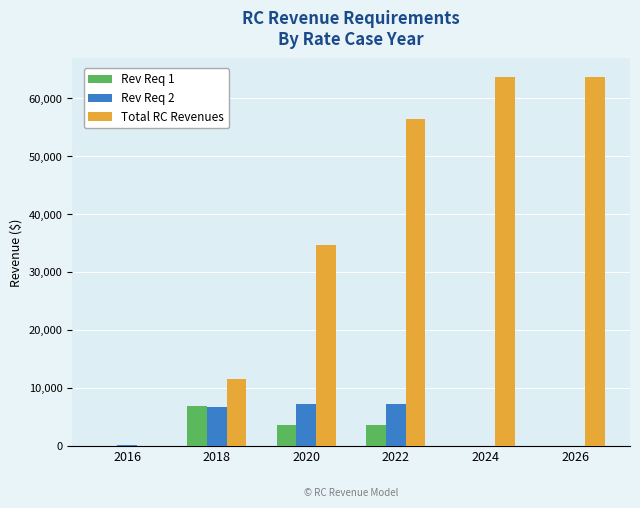

The value of Rev Req 2 at 2018 is 6600.0. True or false?

True